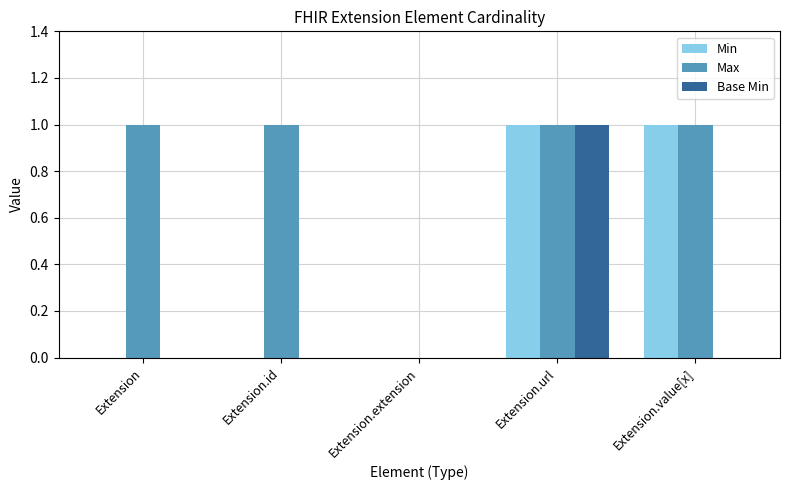

Is it true that Min equals 1 at Extension.value[x]?

True